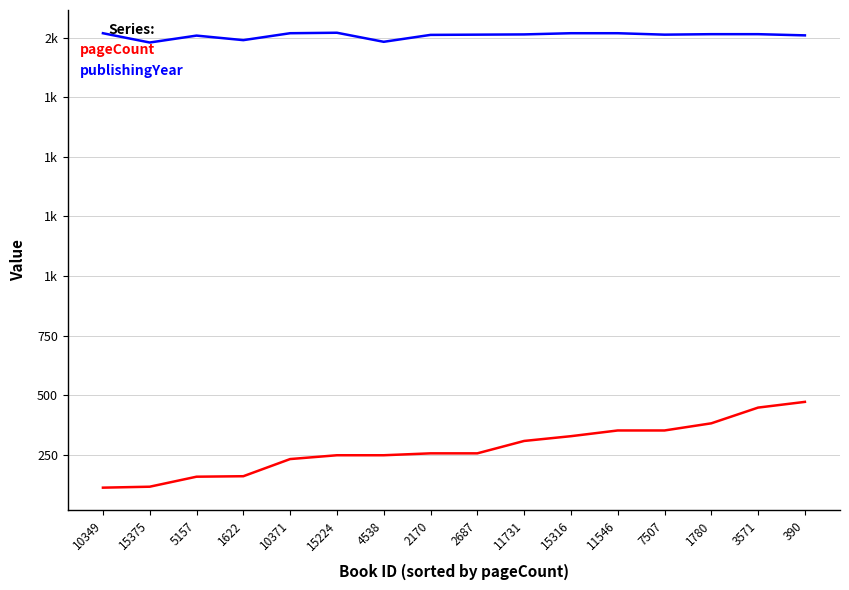

What are all the series names shown in the legend?

pageCount, publishingYear